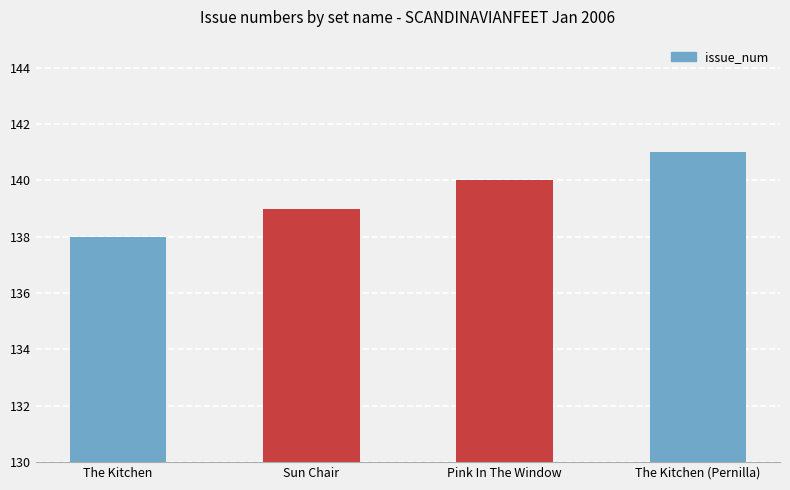

What is the minimum value shown in the chart?

138